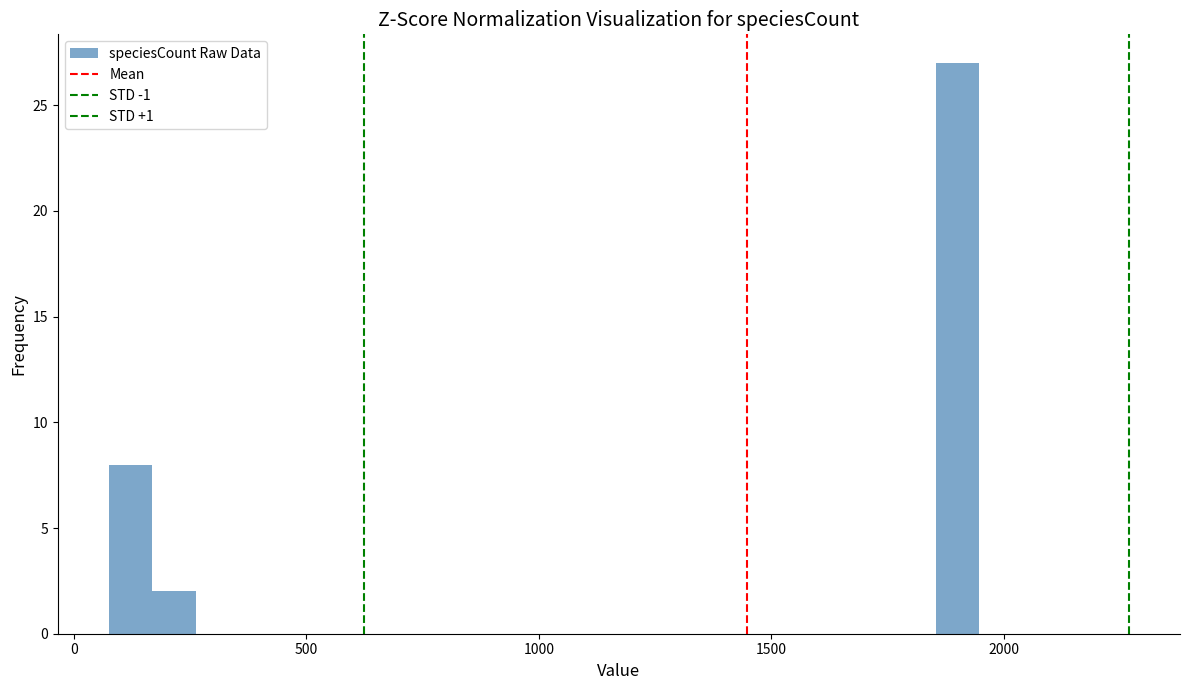

Around what value on the x-axis is the tallest bar? Give the approximate position of its centre, as read against the axis.

1900